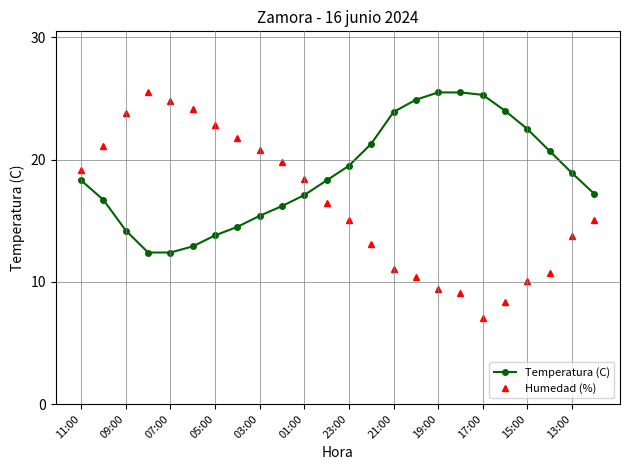

How many times do Temperatura (C) and Humedad (%) cross each other?

1